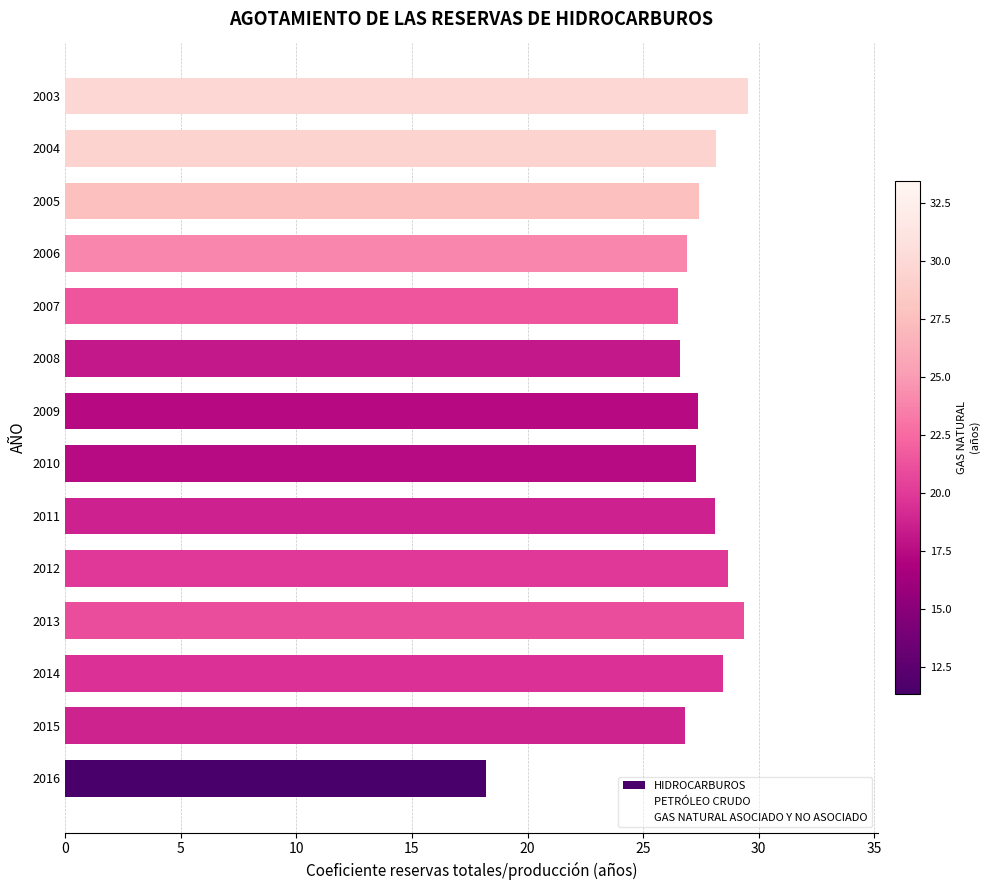

Are the bars horizontal?

Yes